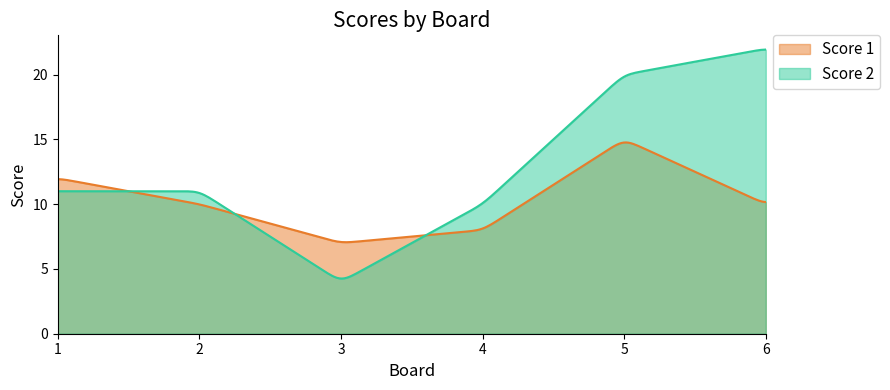

Reading left to right, what are all the values shown in this chart?

Score 1: 12	10	7	8	15	10
Score 2: 11	11	4	10	20	22